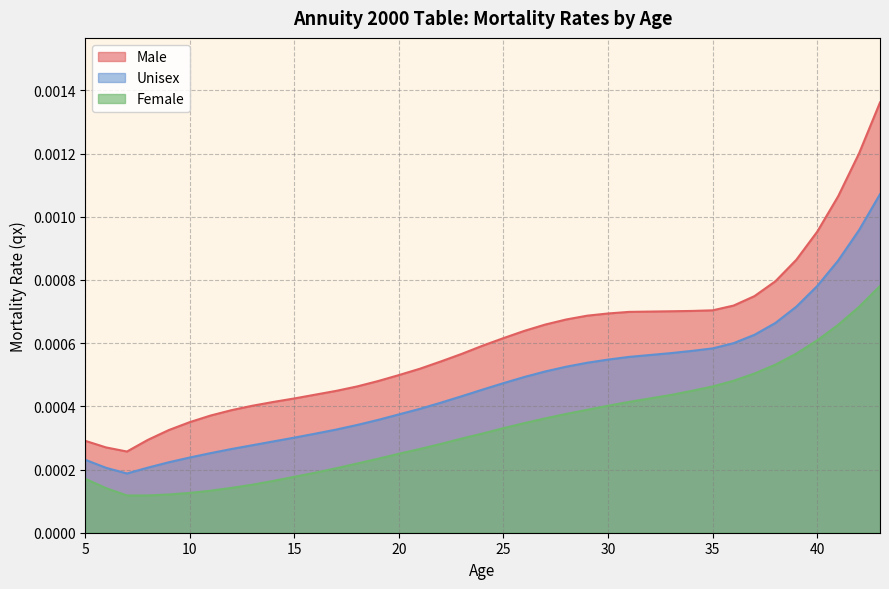

True or false: Male and Female intersect in this chart.

False